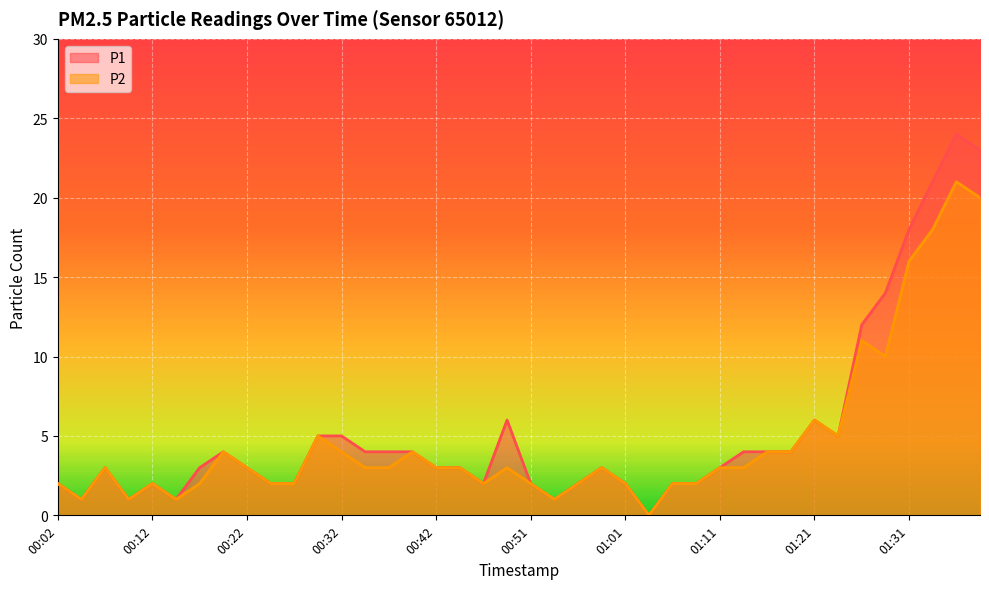

How many lines are shown in the chart?

2